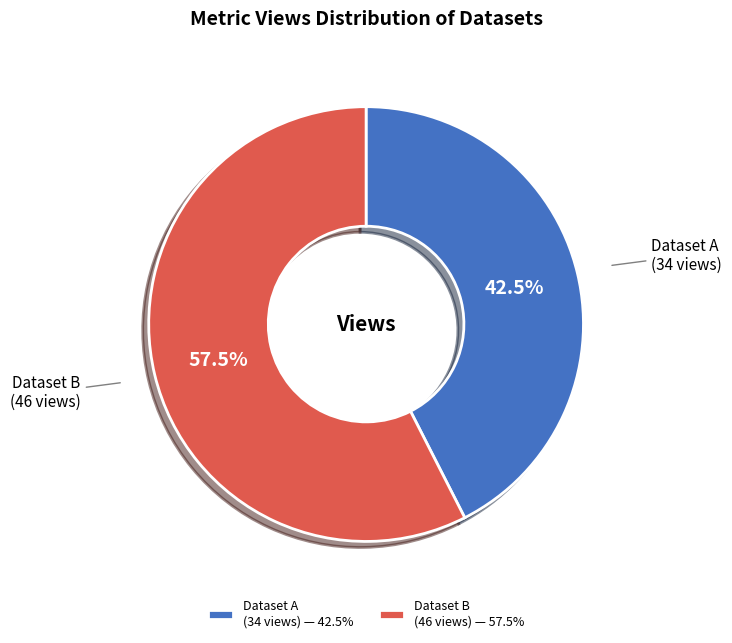

What is the majority slice?

Dataset B (46 views) — 57.5%